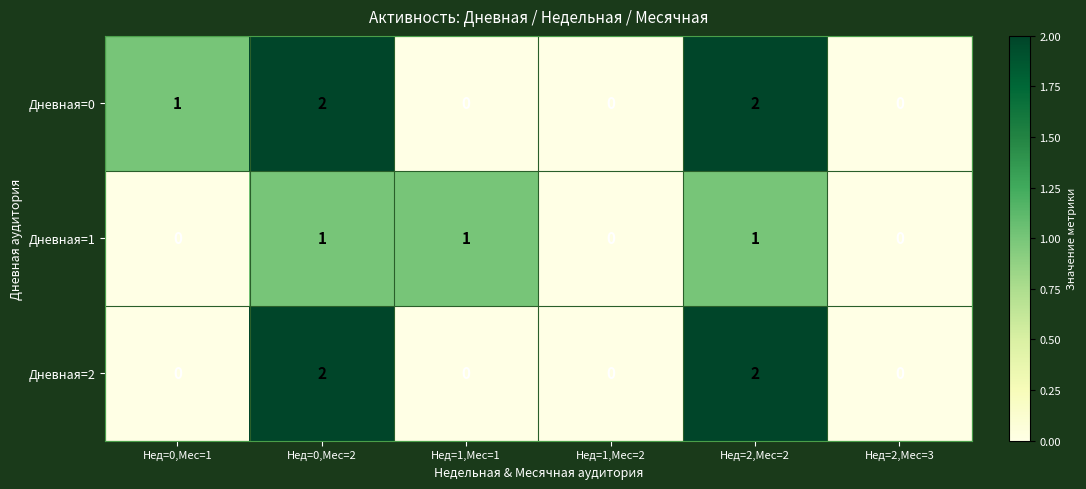

List the series in order of their overall mean, lowest first.

Дневная=1, Дневная=2, Дневная=0